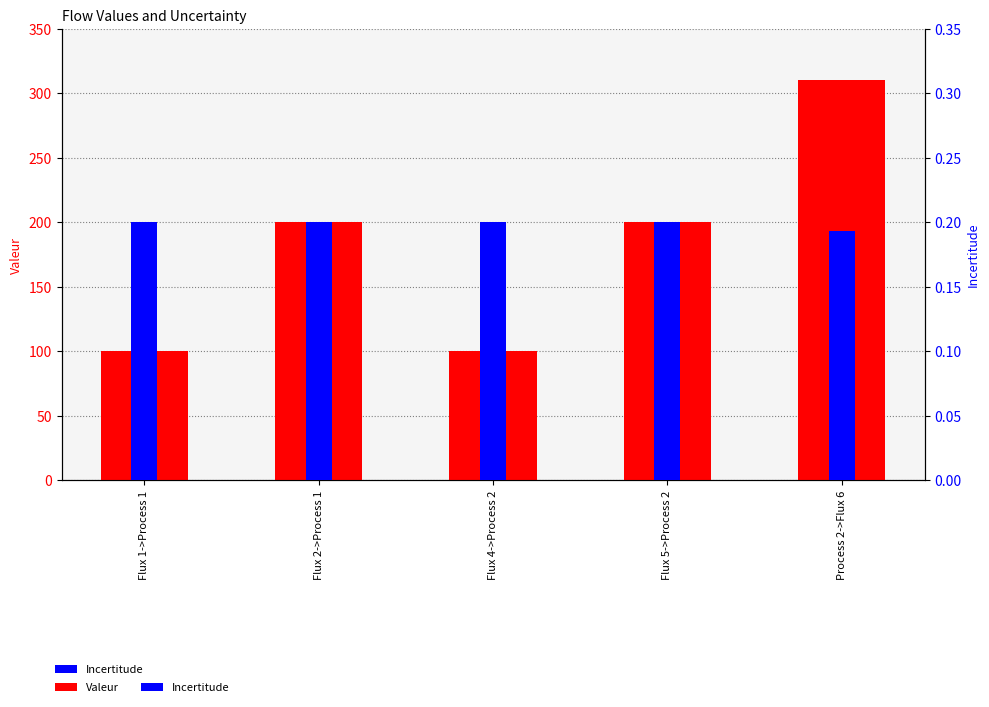

True or false: Valeur has a value of 336.6 at Flux 5->Process 2.

False